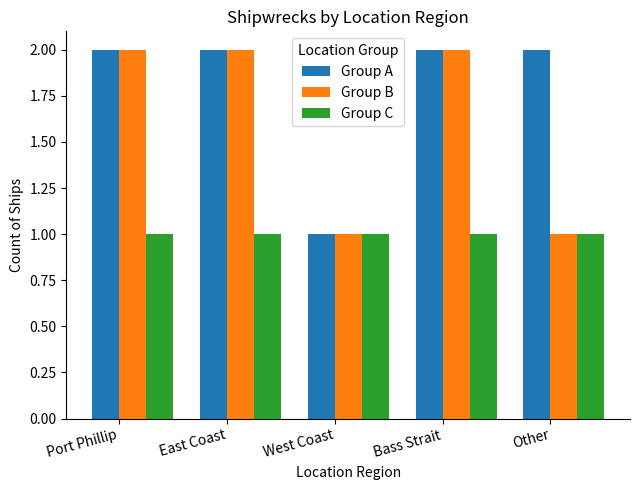

Reading right to left, list all the values displayed in this chart.

Group A: Other=2	Bass Strait=2	West Coast=1	East Coast=2	Port Phillip=2
Group B: Other=1	Bass Strait=2	West Coast=1	East Coast=2	Port Phillip=2
Group C: Other=1	Bass Strait=1	West Coast=1	East Coast=1	Port Phillip=1